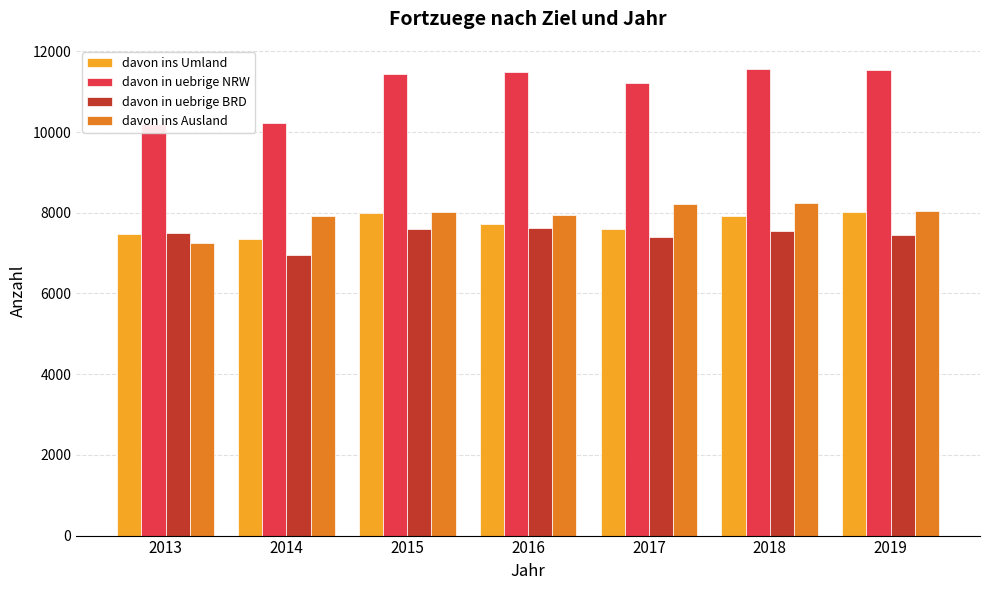

How many series are shown in this chart?

4